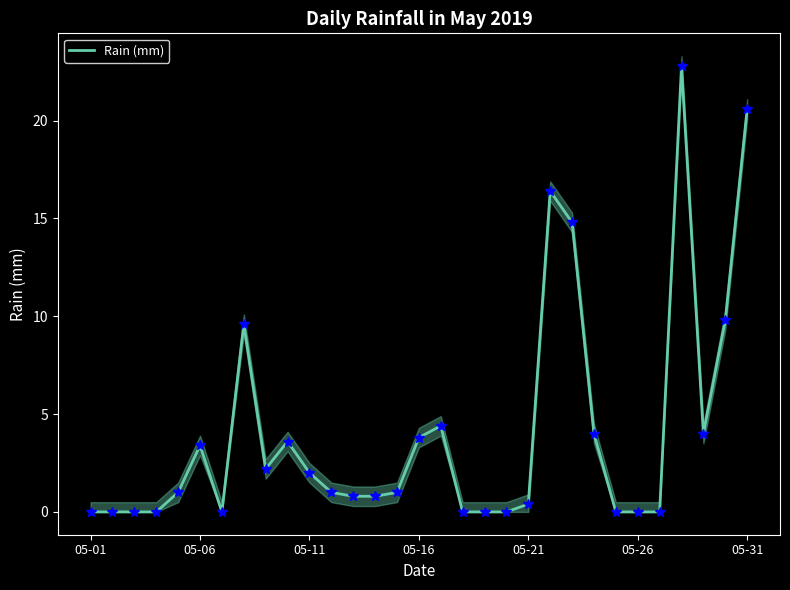

How many positive values are there?

20